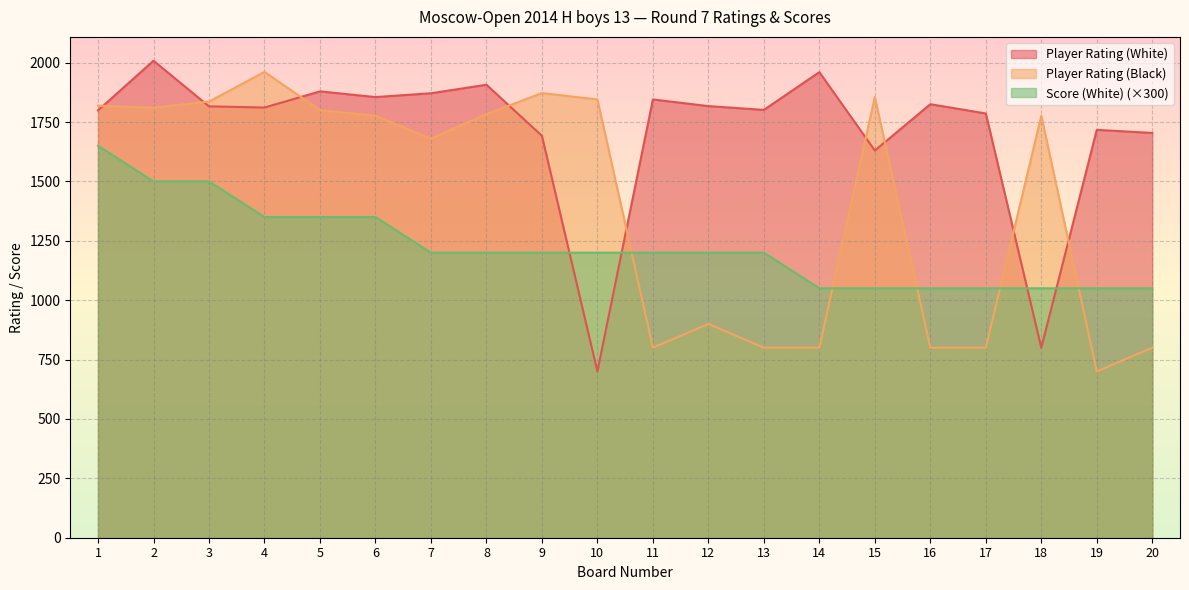

Reading left to right, extract all data points from this chart.

Player Rating (White): 1=1799	2=2008	3=1816	4=1811	5=1879	6=1855	7=1871	8=1907	9=1692	10=700	11=1845	12=1817	13=1801	14=1960	15=1630	16=1825	17=1786	18=800	19=1717	20=1704
Player Rating (Black): 1=1819	2=1810	3=1836	4=1961	5=1800	6=1776	7=1680	8=1783	9=1872	10=1845	11=800	12=900	13=800	14=800	15=1855	16=800	17=800	18=1776	19=700	20=800
Score (White): 1=1650	2=1500	3=1500	4=1350	5=1350	6=1350	7=1200	8=1200	9=1200	10=1200	11=1200	12=1200	13=1200	14=1050	15=1050	16=1050	17=1050	18=1050	19=1050	20=1050